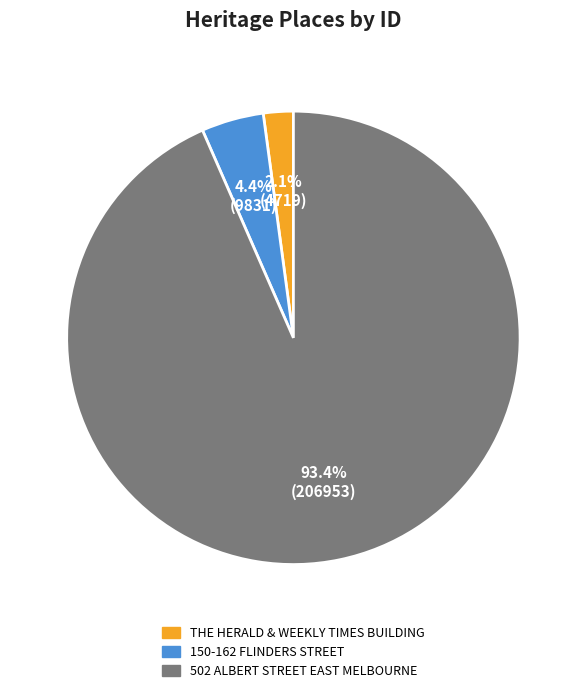

Which category accounts for the majority?

502 ALBERT STREET EAST MELBOURNE